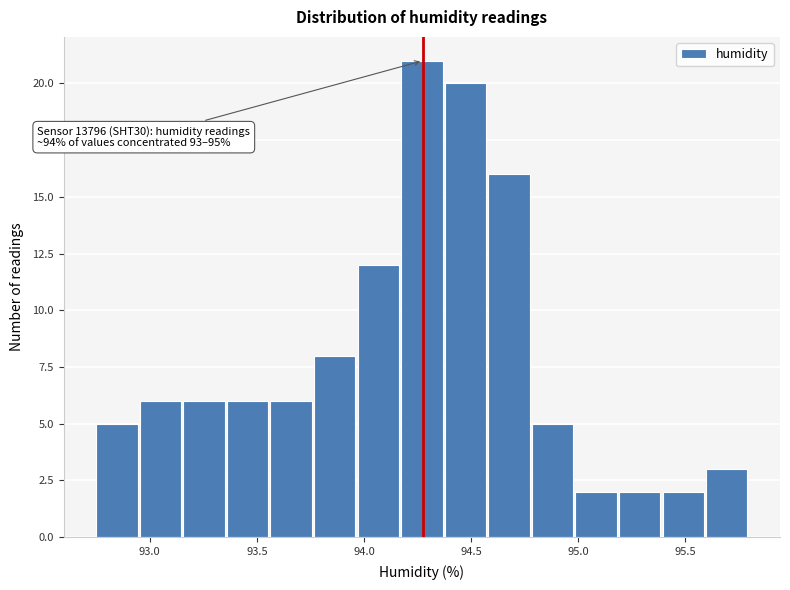

Which range on the x-axis has the tallest bar?

94.15 to 94.40